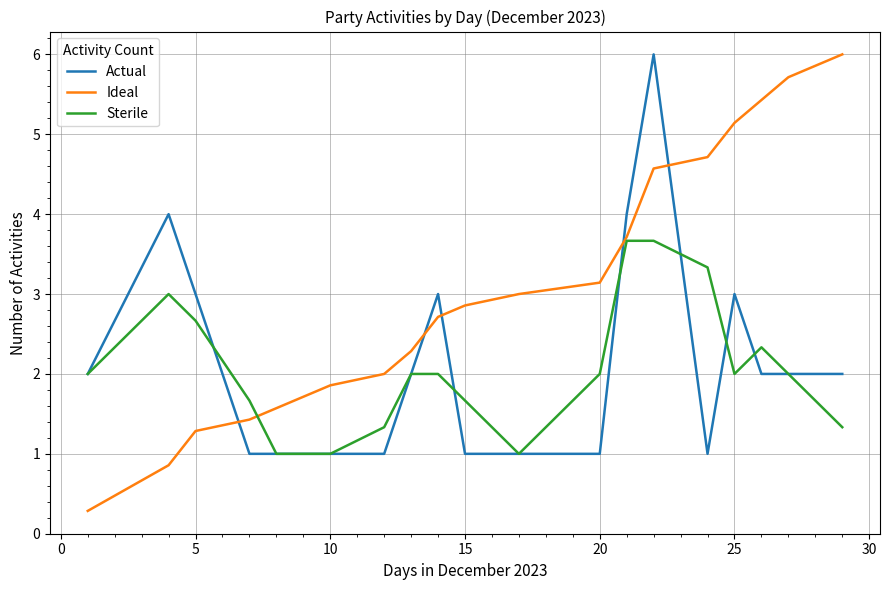

What is the minimum value shown in the chart?

0.3